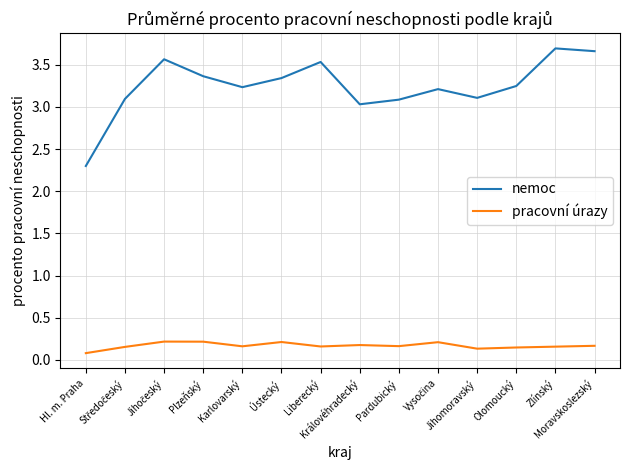

True or false: nemoc and pracovní úrazy cross at least once.

False